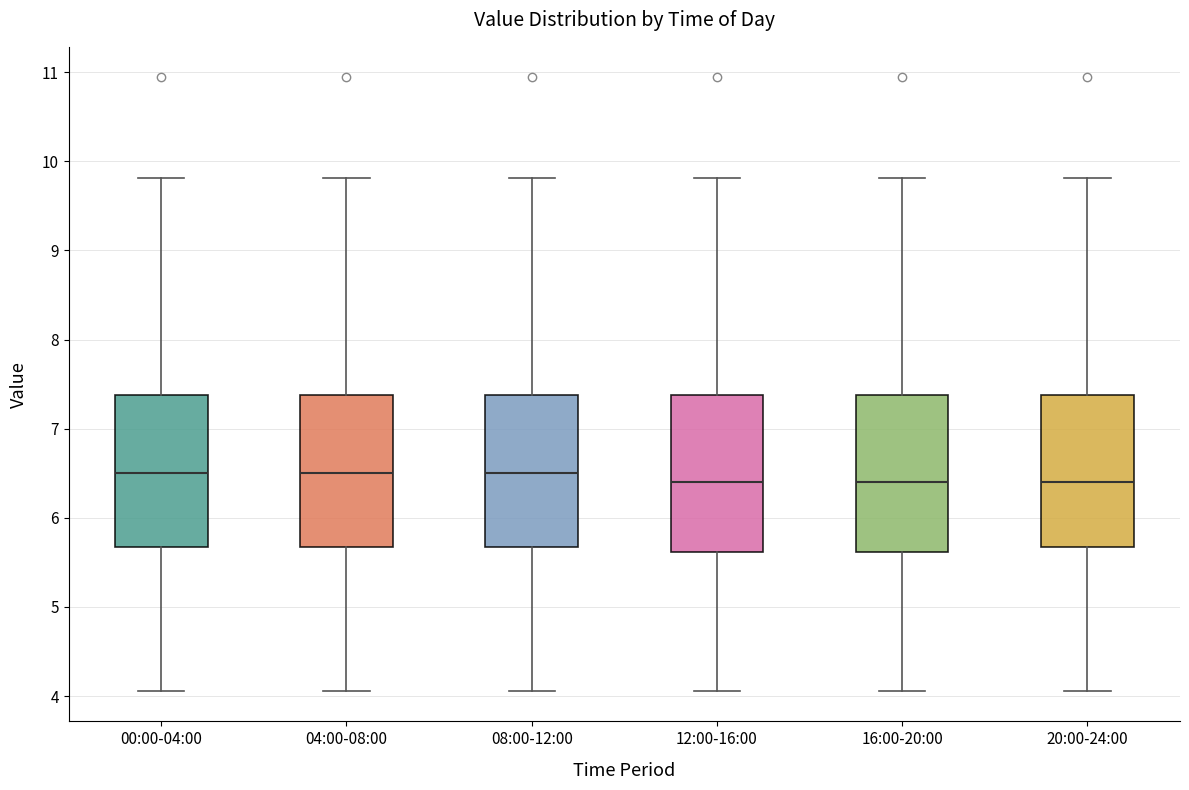

Reading left to right, read every box against the y-axis: the position of its median line, the range the box covers, and the ends of its whiskers. The values are not printed on the chart, so give them approximately, as read against the axis.

00:00-04:00: median 6.5, box 5.7 to 7.4, whiskers 4.1 to 9.8
04:00-08:00: median 6.5, box 5.7 to 7.4, whiskers 4.1 to 9.8
08:00-12:00: median 6.5, box 5.7 to 7.4, whiskers 4.1 to 9.8
12:00-16:00: median 6.4, box 5.6 to 7.4, whiskers 4.1 to 9.8
16:00-20:00: median 6.4, box 5.6 to 7.4, whiskers 4.1 to 9.8
20:00-24:00: median 6.4, box 5.7 to 7.4, whiskers 4.1 to 9.8